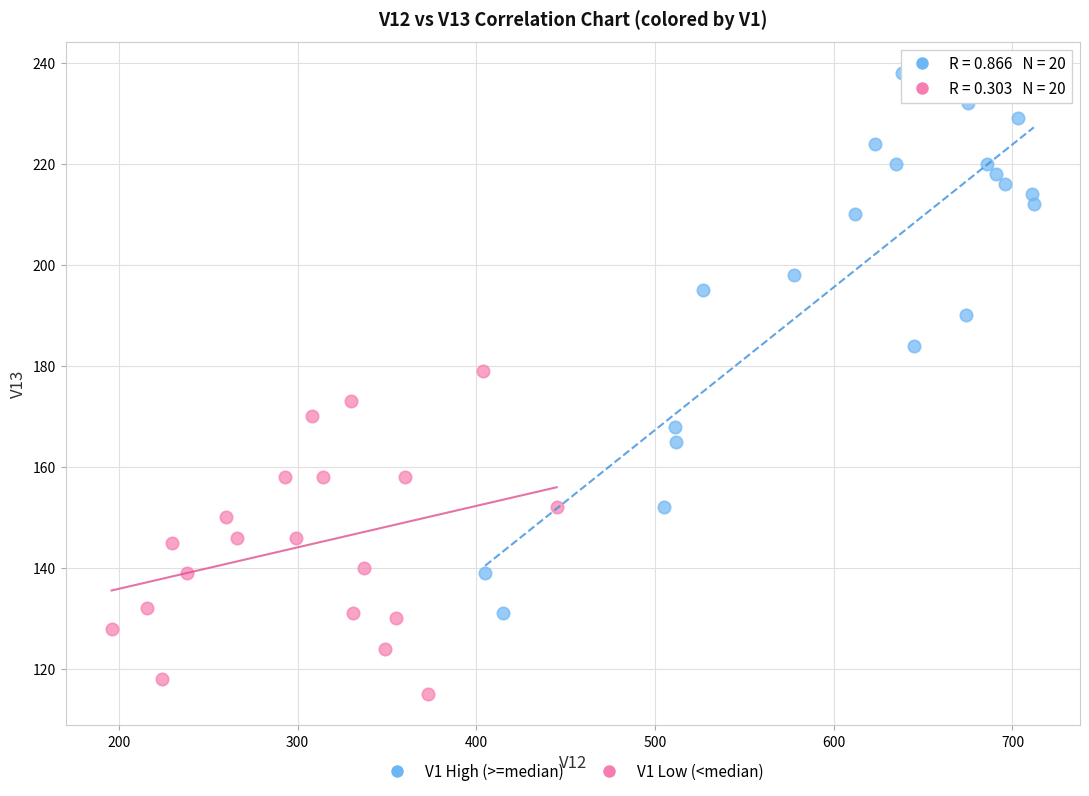

Which series reaches the maximum Y coordinate?

V1 High (>=median)